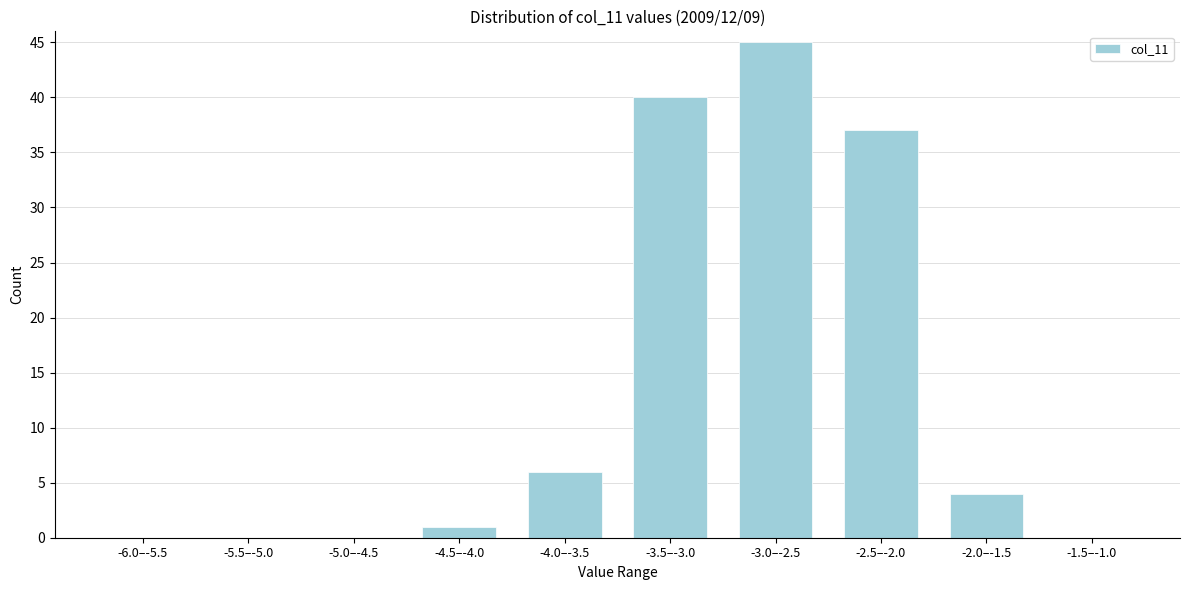

Reading left to right, list all the values displayed in this chart.

-6.0–-5.5=0	-5.5–-5.0=0	-5.0–-4.5=0	-4.5–-4.0=1	-4.0–-3.5=6	-3.5–-3.0=40	-3.0–-2.5=45	-2.5–-2.0=37	-2.0–-1.5=4	-1.5–-1.0=0